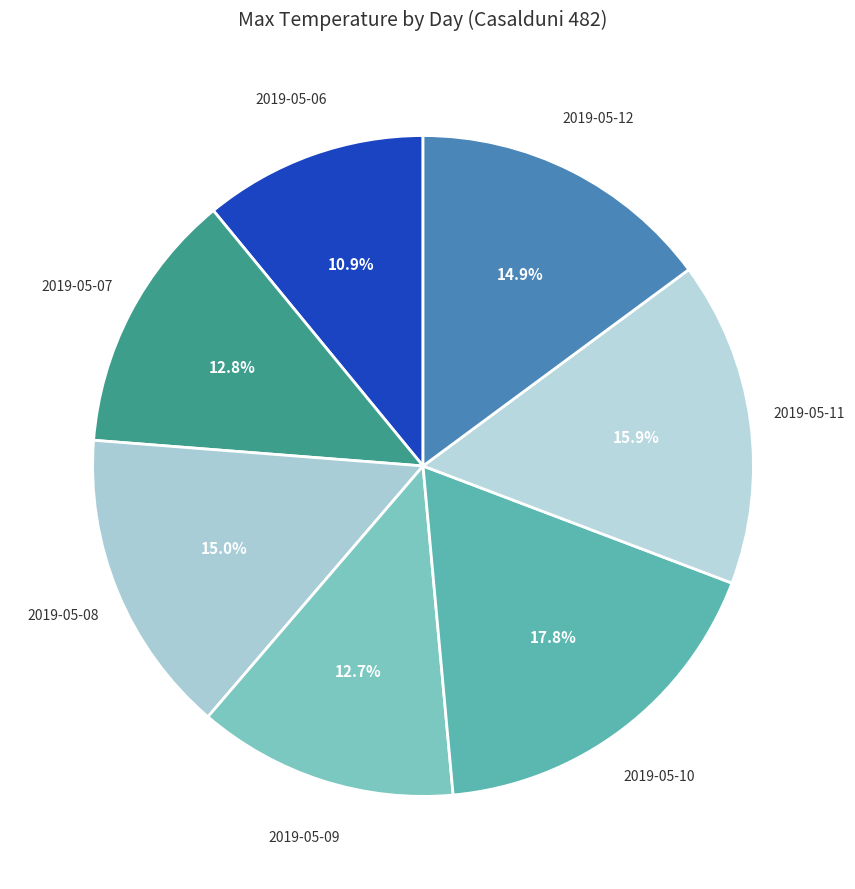

To the nearest percent, what percentage of the pie is 2019-05-11?

16%